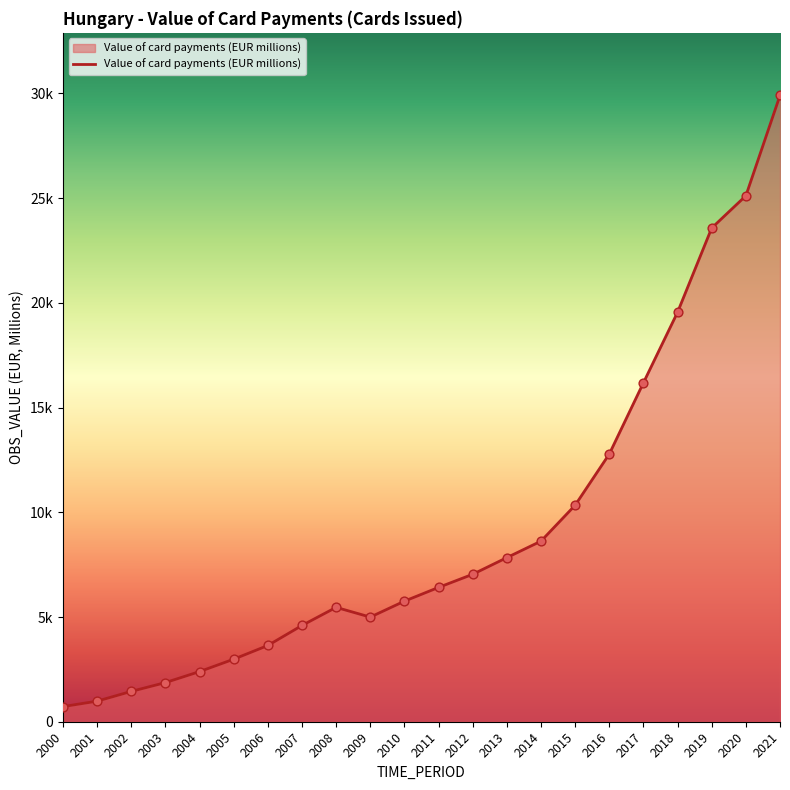

Between 2006 and 2018, which is larger?

2018